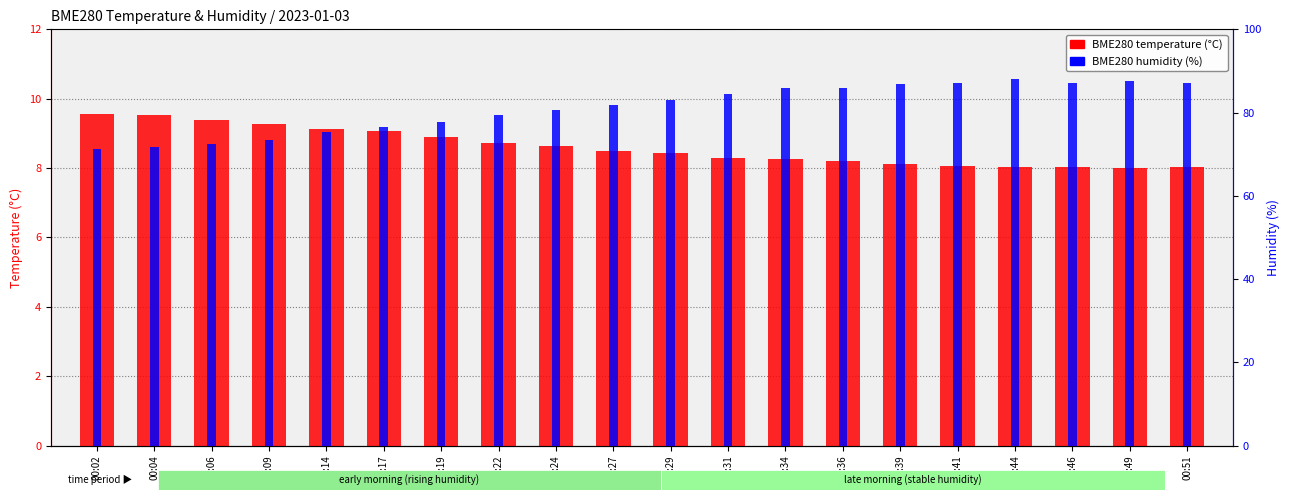

List the labels in order of BME280 humidity (%) value, smallest first.

00:02, 00:04, 00:06, 00:09, 00:14, 00:17, 00:19, 00:22, 00:24, 00:27, 00:29, 00:31, 00:34, 00:36, 00:39, 00:46, 00:41, 00:51, 00:49, 00:44